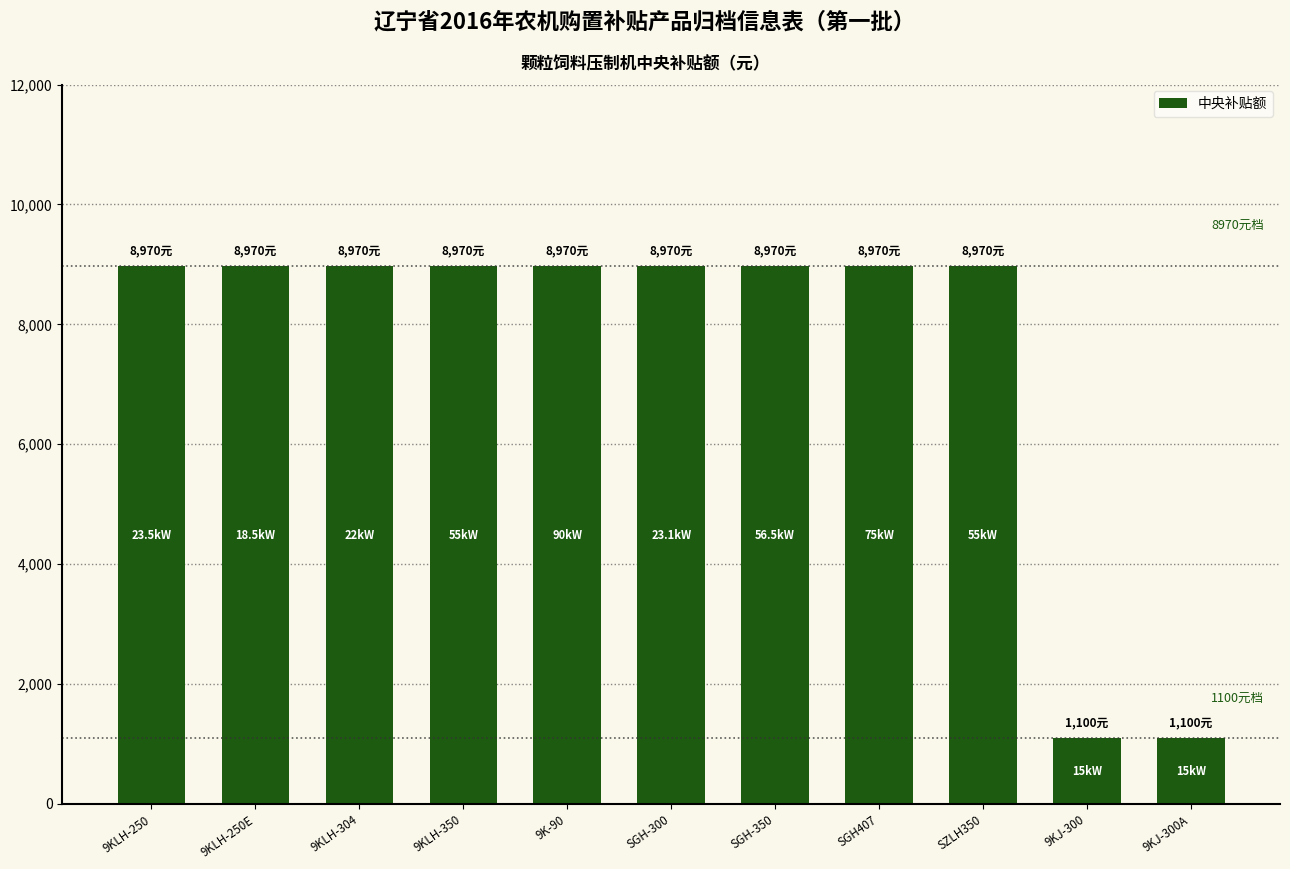

What is the minimum value shown in the chart?

1100